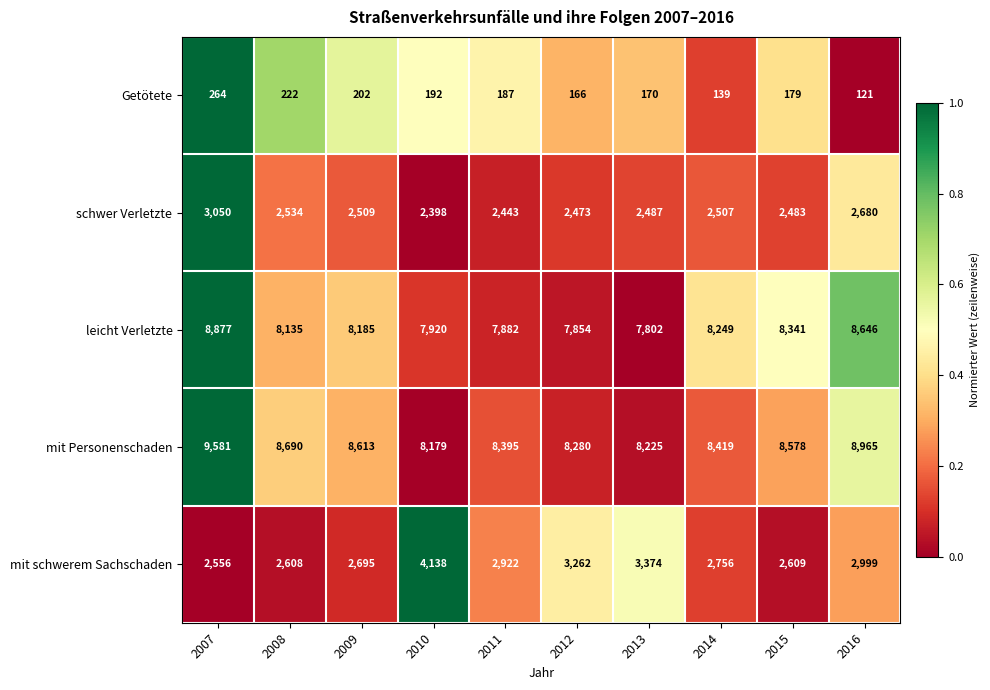

List the series in order of their peak value, highest first.

mit Personenschaden, leicht Verletzte, mit schwerem Sachschaden, schwer Verletzte, Getötete